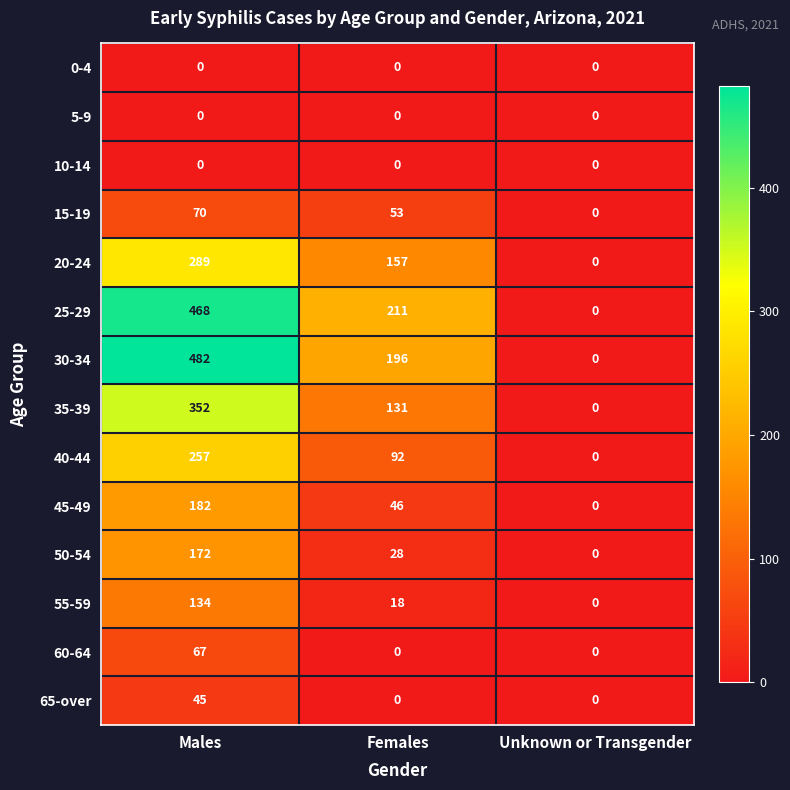

At which category is the sum across all series the highest?

Males